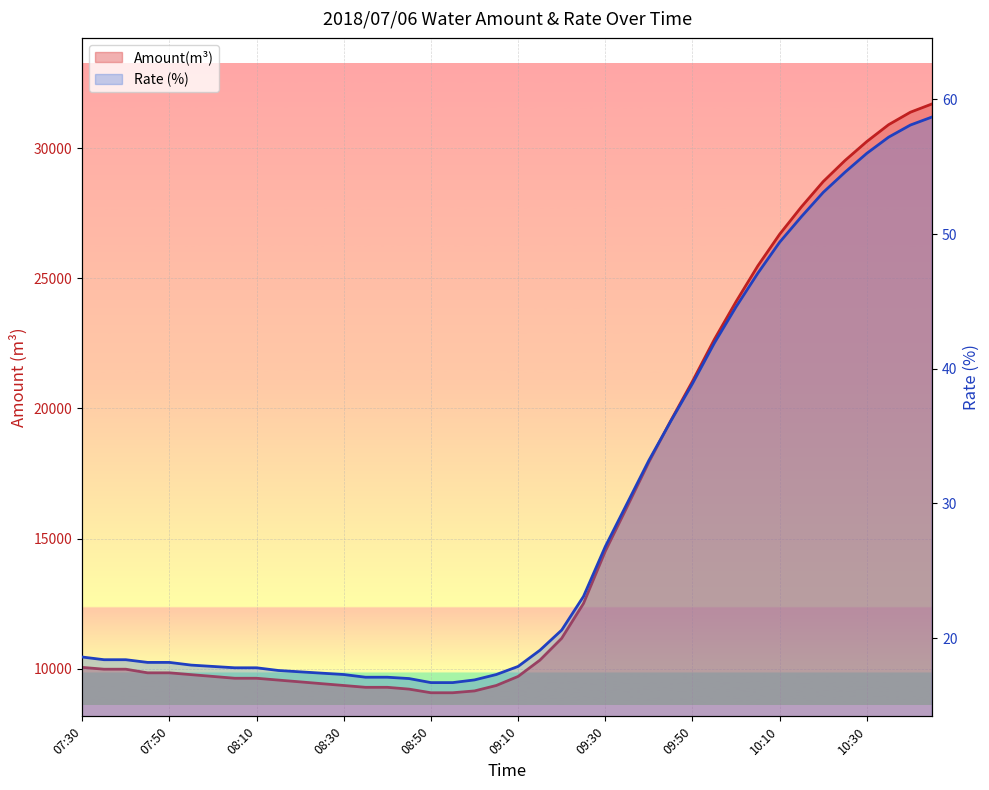

True or false: Amount(m3) and Rate(%) cross at least once.

False